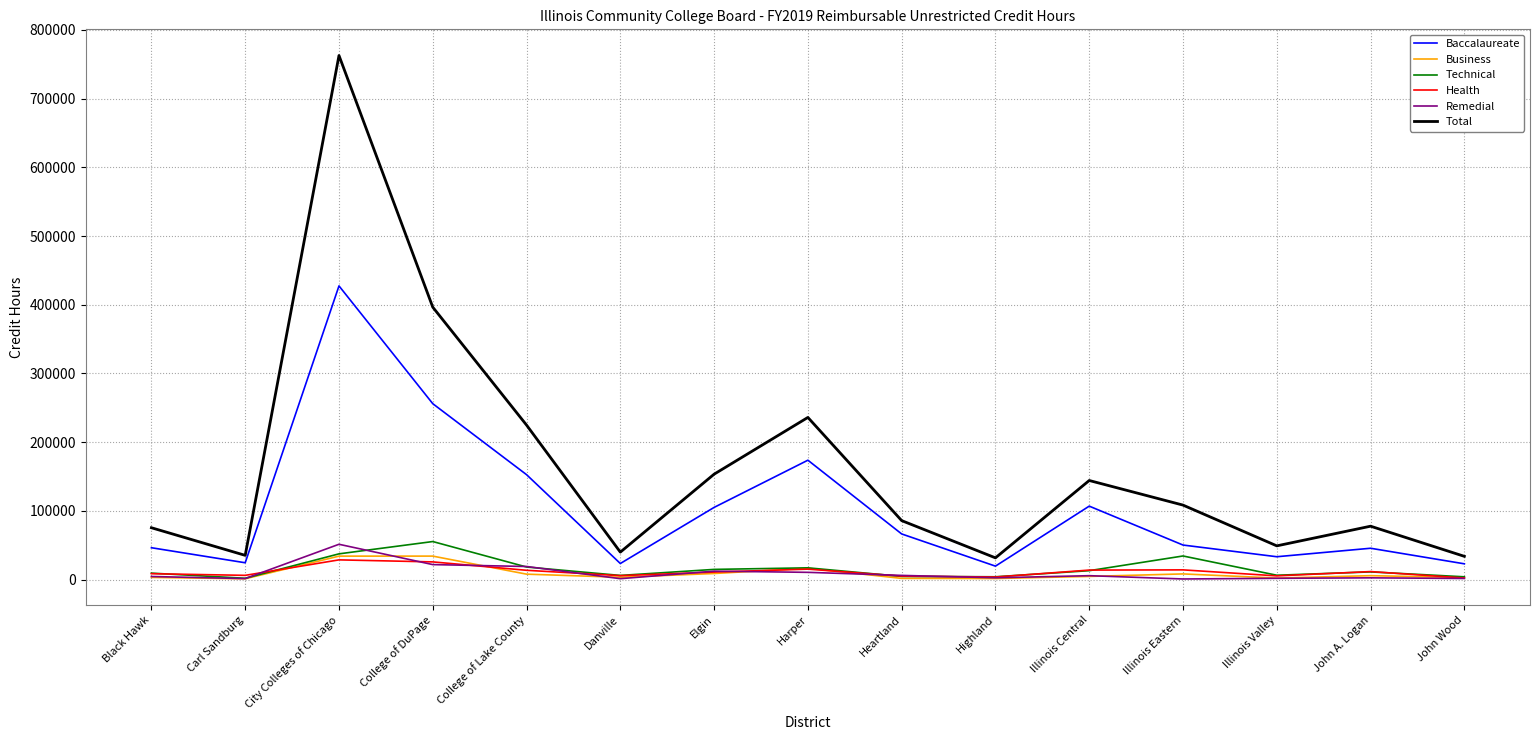

Which series has the largest range (max minus min)?

Total